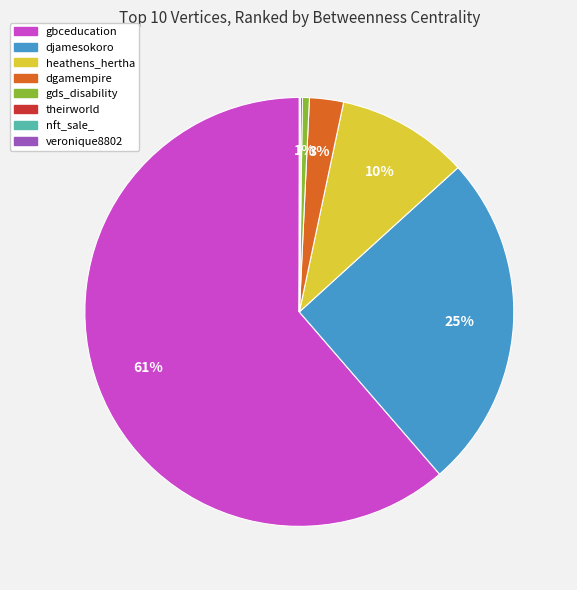

Does gbceducation represent more than half of the total?

Yes